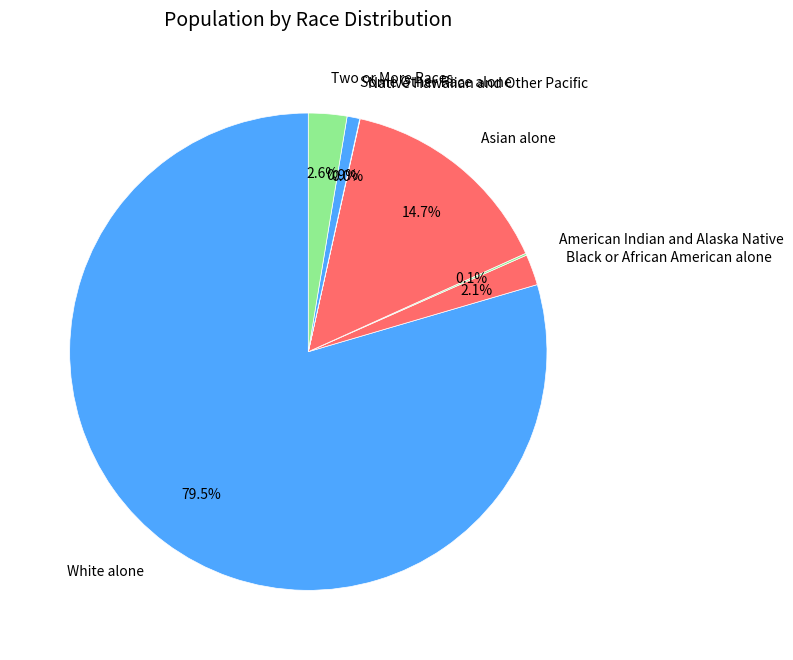

Is White alone the majority of the pie?

Yes